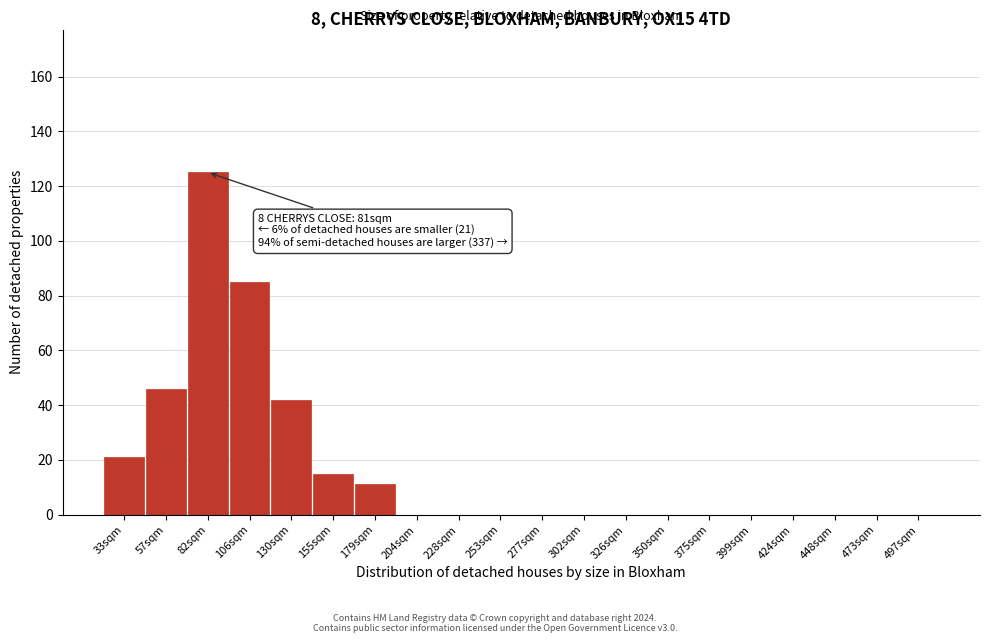

Reading left to right, what are all the values shown in this chart?

33sqm=21	57sqm=46	82sqm=125	106sqm=85	130sqm=42	155sqm=15	179sqm=11	204sqm=0	228sqm=0	253sqm=0	277sqm=0	302sqm=0	326sqm=0	350sqm=0	375sqm=0	399sqm=0	424sqm=0	448sqm=0	473sqm=0	497sqm=0